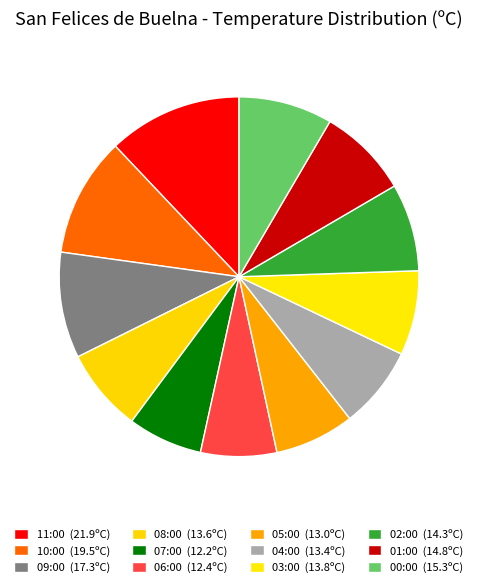

How many segments does this pie chart have?

12